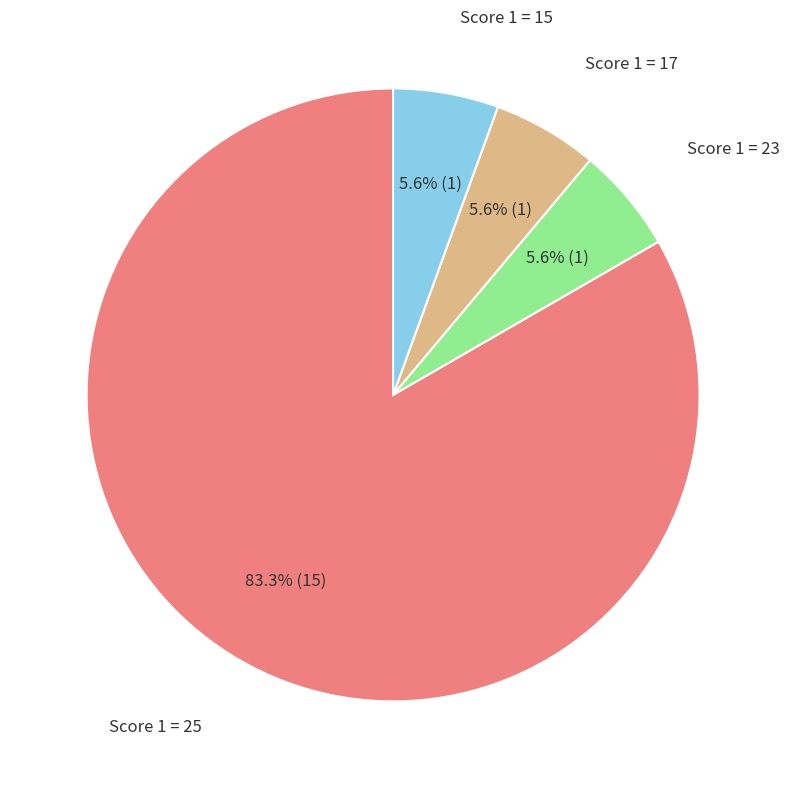

Is there a majority slice in this chart?

Yes